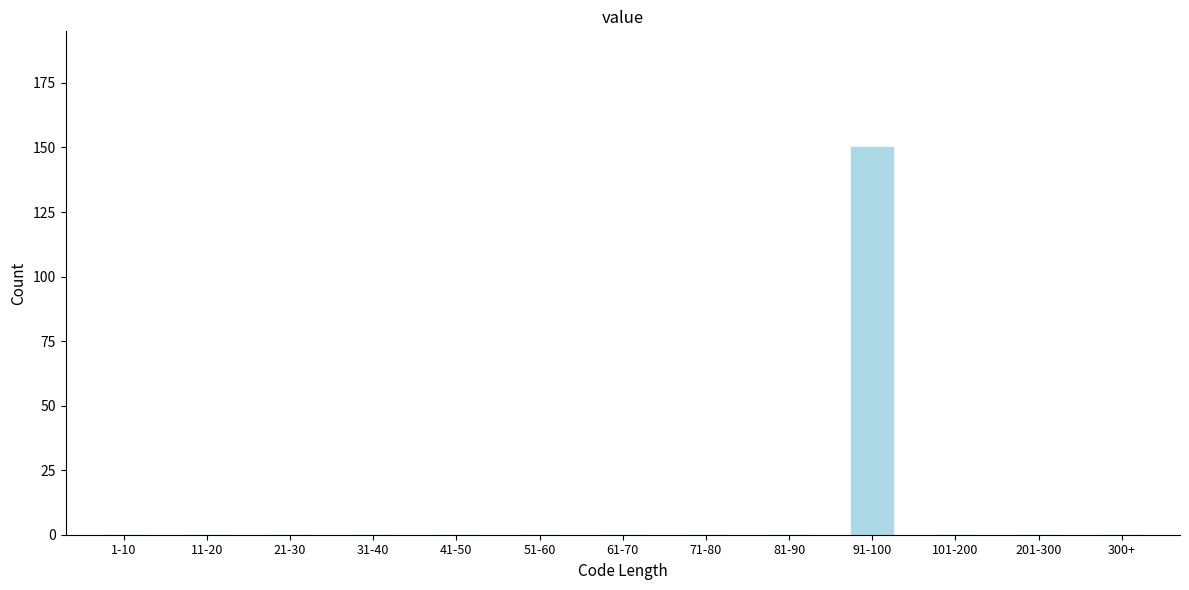

Reading right to left, transcribe all the data shown in this chart.

300+=0	201-300=0	101-200=0	91-100=150	81-90=0	71-80=0	61-70=0	51-60=0	41-50=0	31-40=0	21-30=0	11-20=0	1-10=0